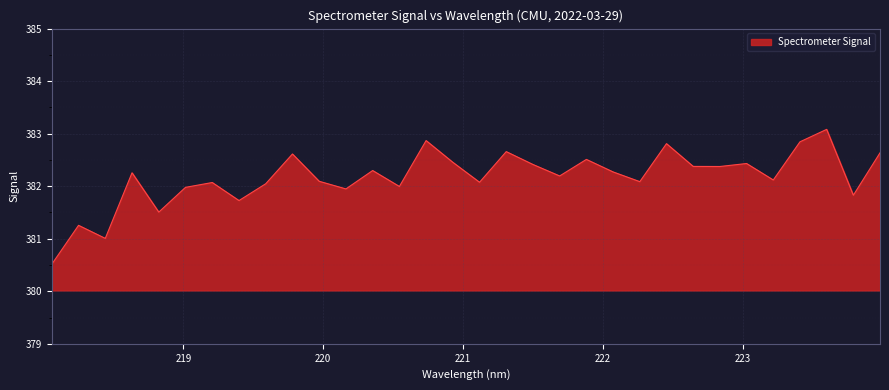

What is the difference between the maximum and minimum values?

2.6